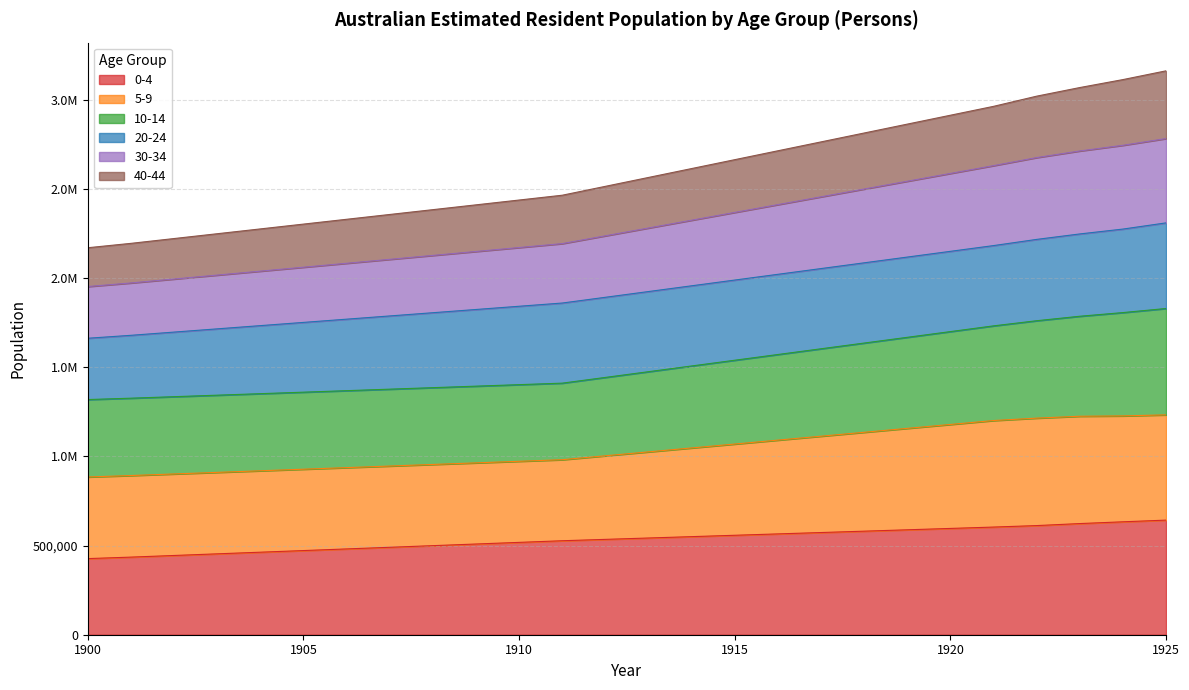

Does the chart display data point markers on the line(s)?

No